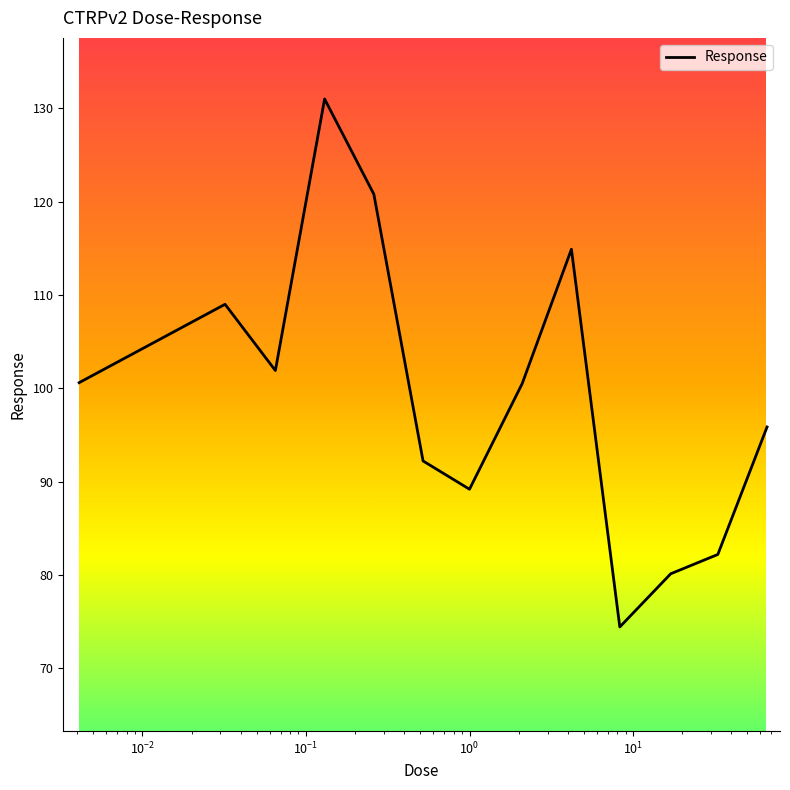

What is the minimum value shown in the chart?

74.4